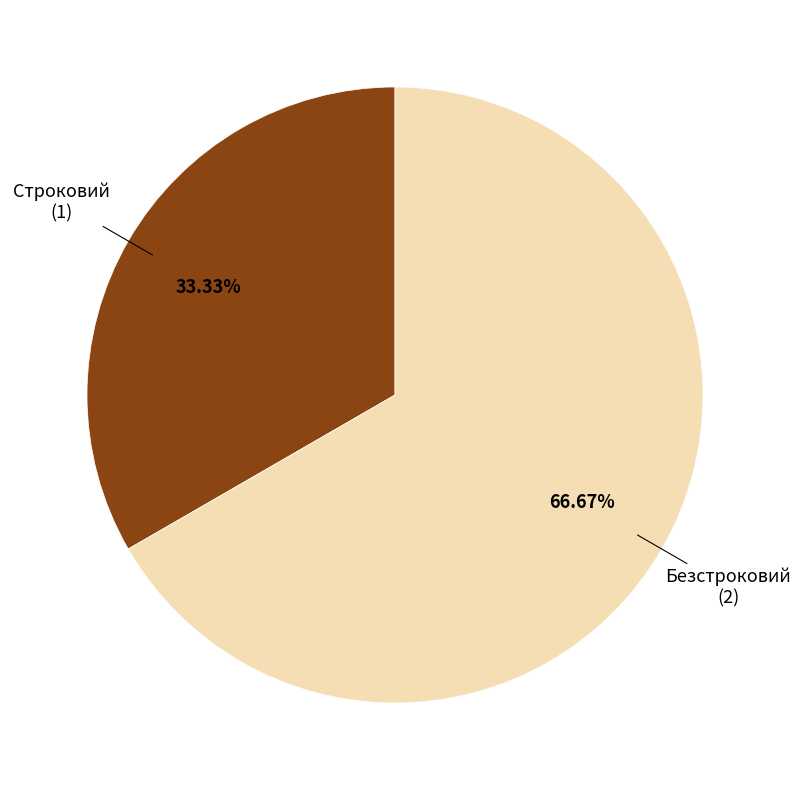

Is there any slice that represents more than half of the pie?

Yes